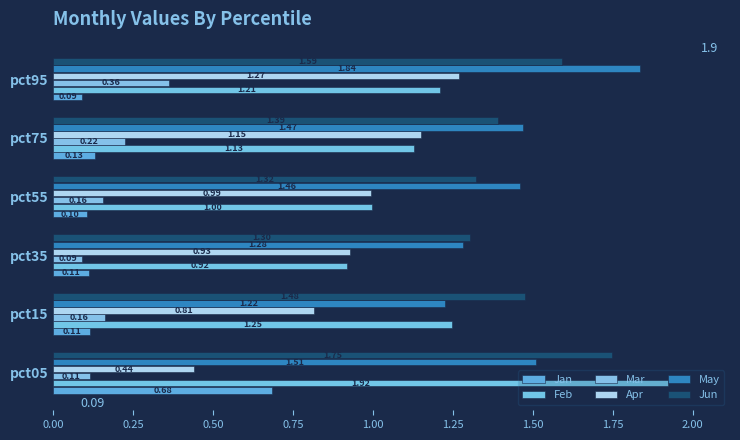

How many data points in Feb are less than 1?

2